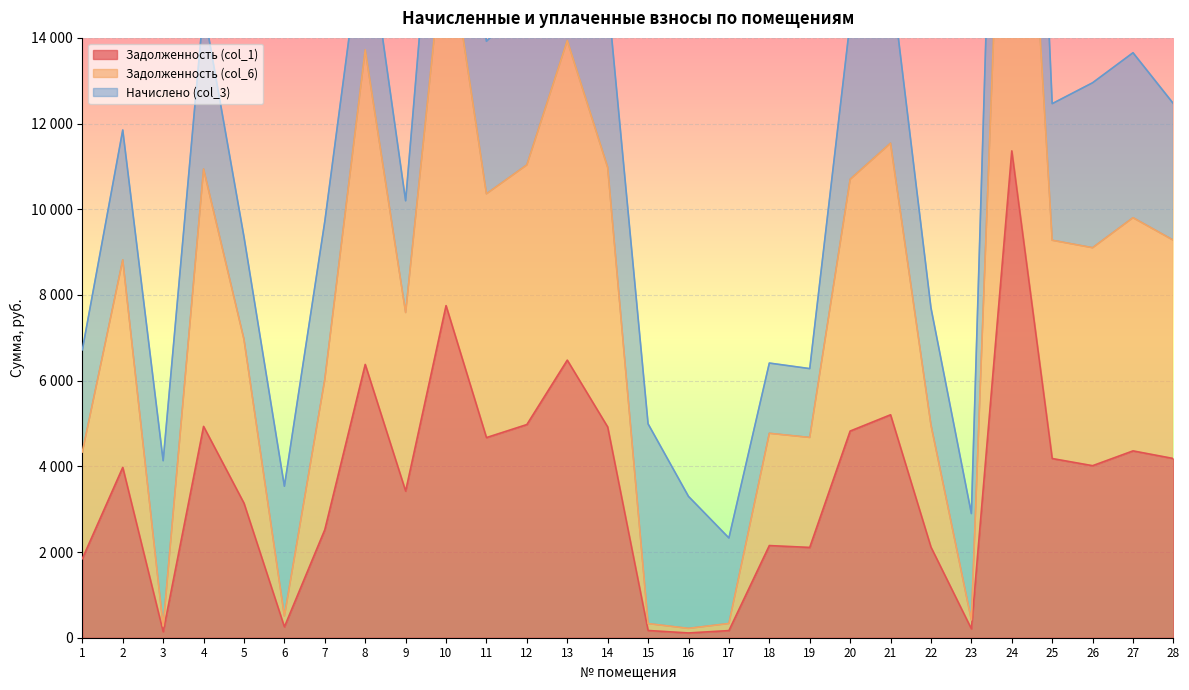

At which label does Задолженность (col_6) first exceed 9102?

4